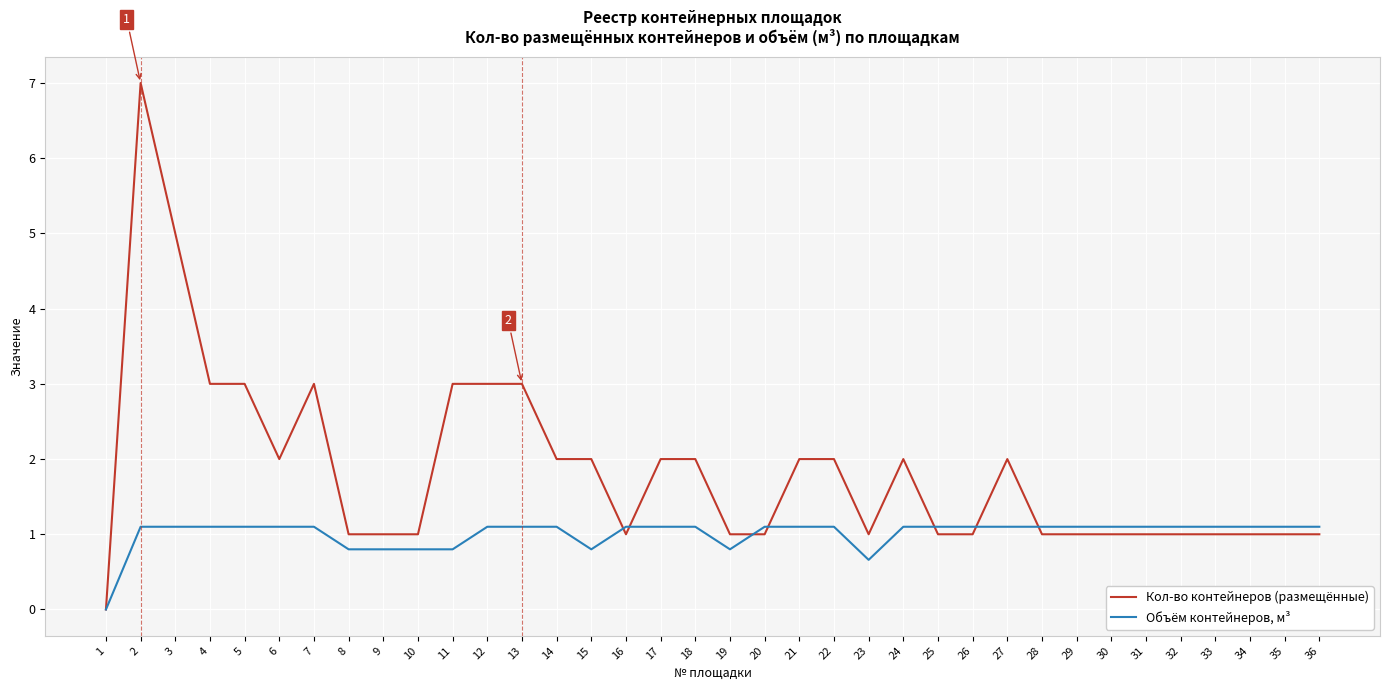

What is the difference between the highest and lowest values at 19?

0.2